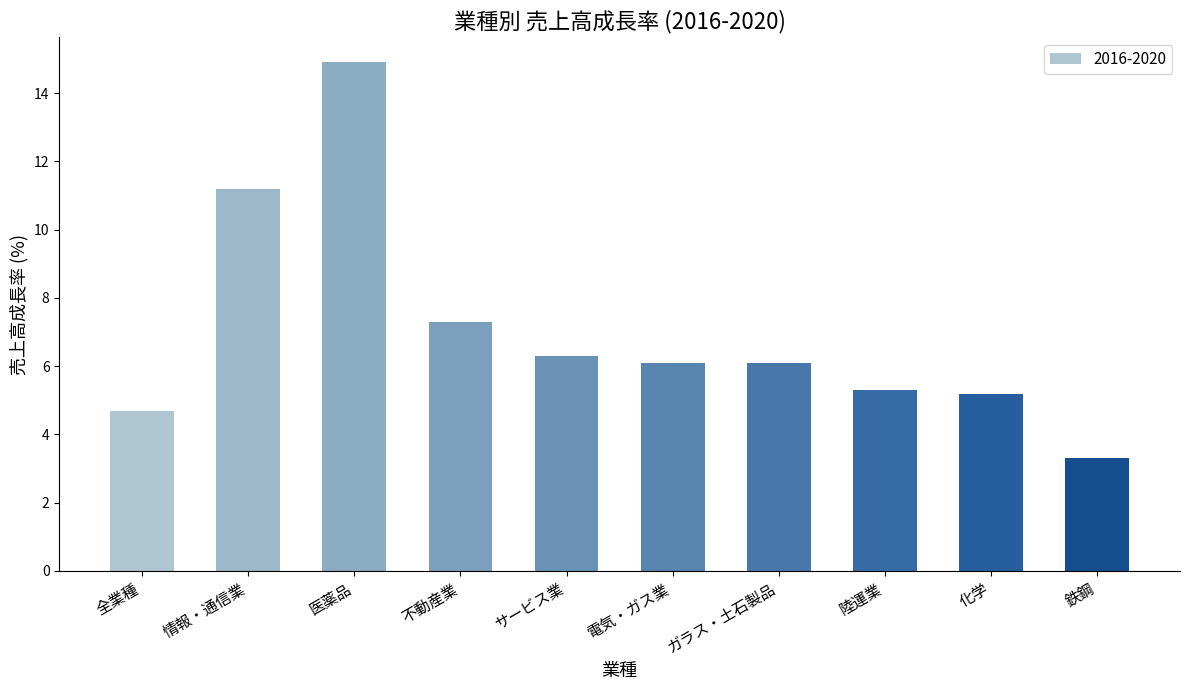

What is the value of the 5th bar from the left?

6.3